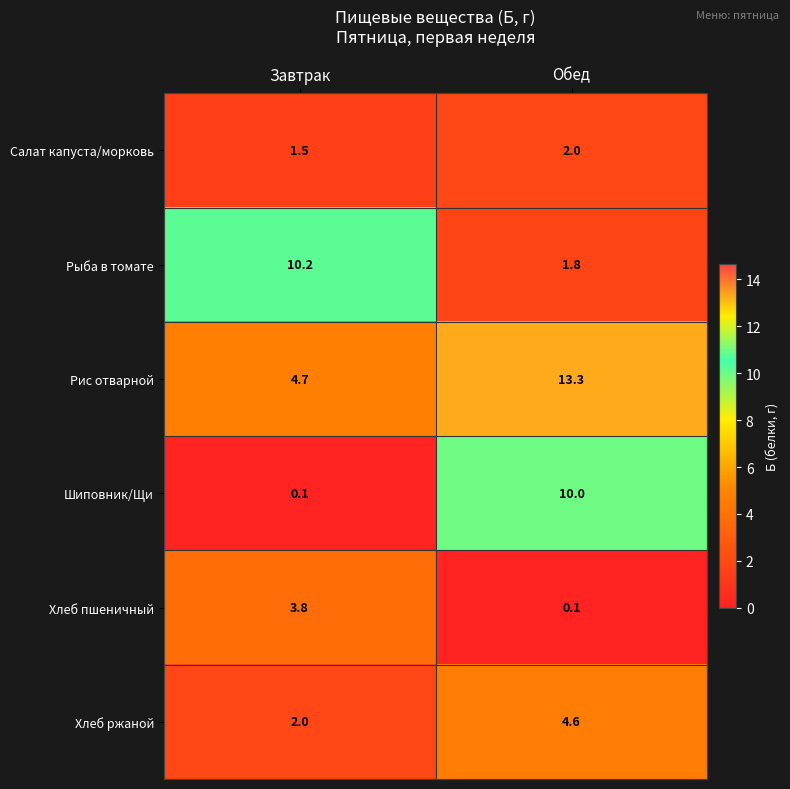

List the series in order of their peak value, lowest first.

Салат капуста/морковь, Хлеб пшеничный, Хлеб ржаной, Шиповник/Щи, Рыба в томате, Рис отварной